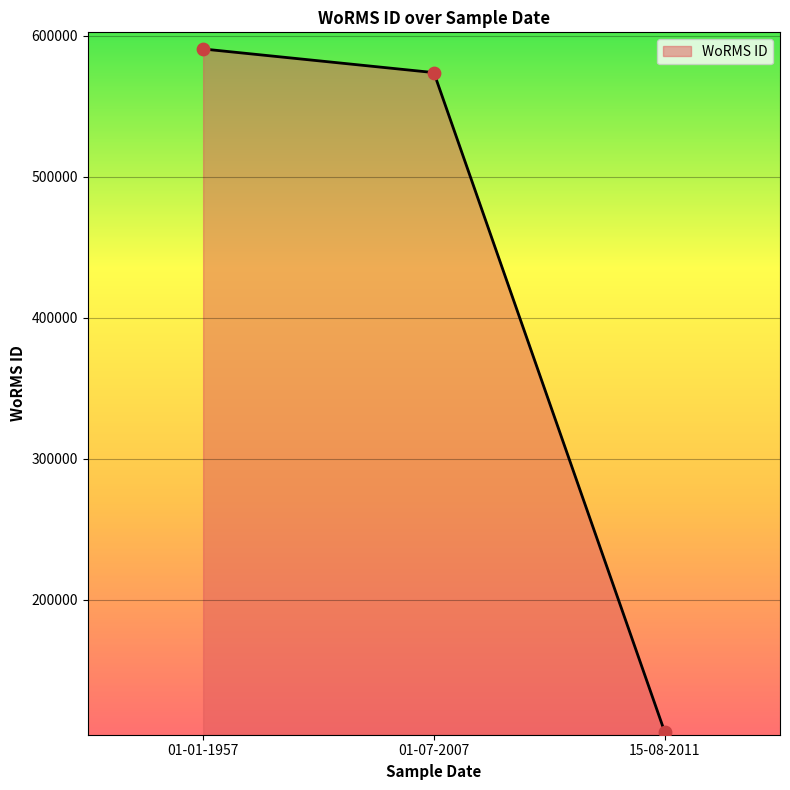

What is the change in value from 01-01-1957 to 01-07-2007?

-16747